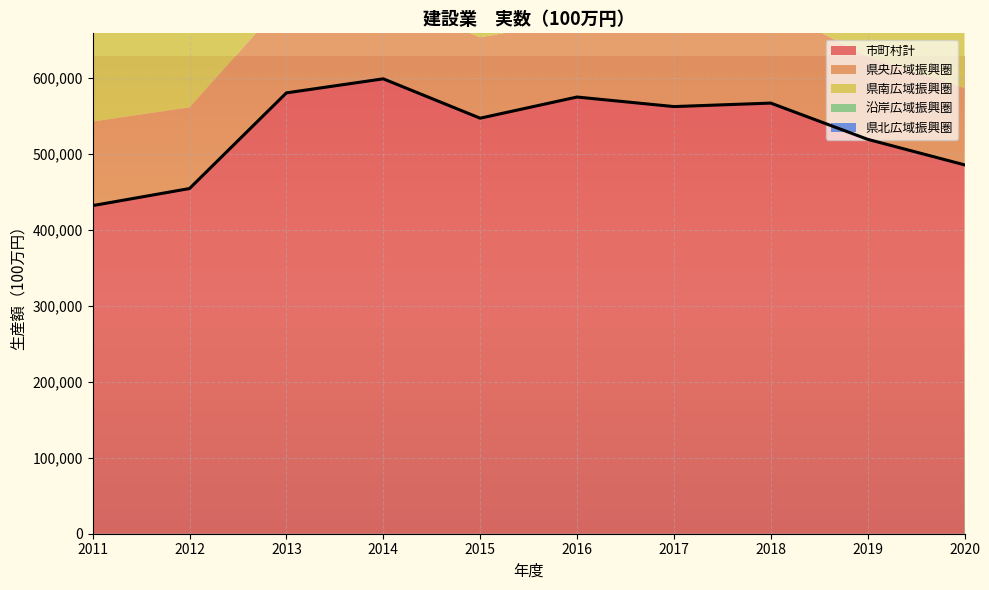

What is the value of the 県北広域振興圏 point at the 8th from the left?

65930